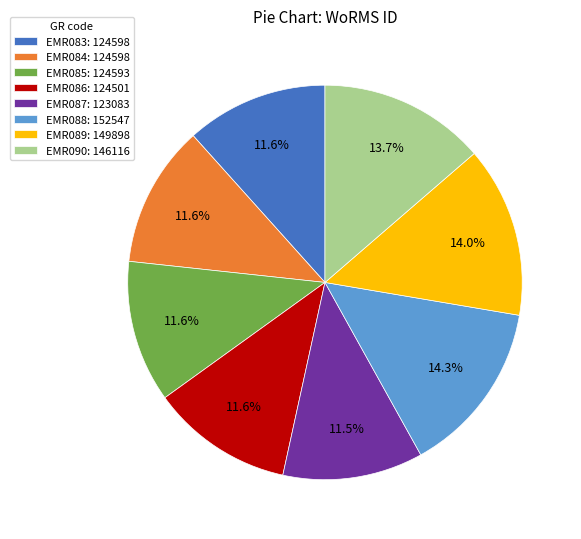

Does EMR087: 123083 represent more than half of the total?

No